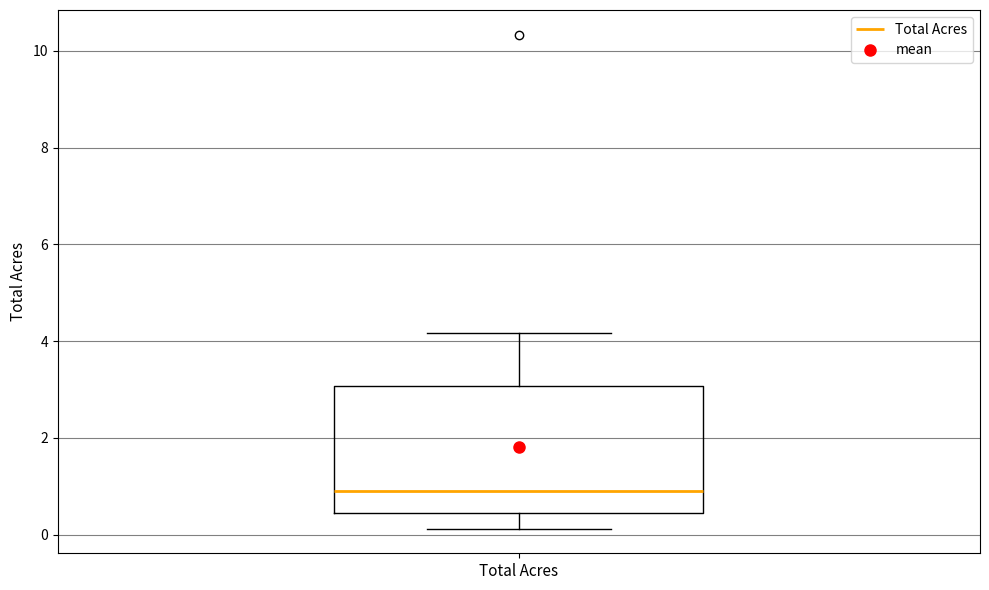

Read this box plot against the y-axis: the position of the median line, the range covered by the box, and the ends of both whiskers. The values are not printed on the chart, so give them approximately, as read against the axis.

median 1.0, box 0.4 to 3.0, whiskers 0.2 to 4.2